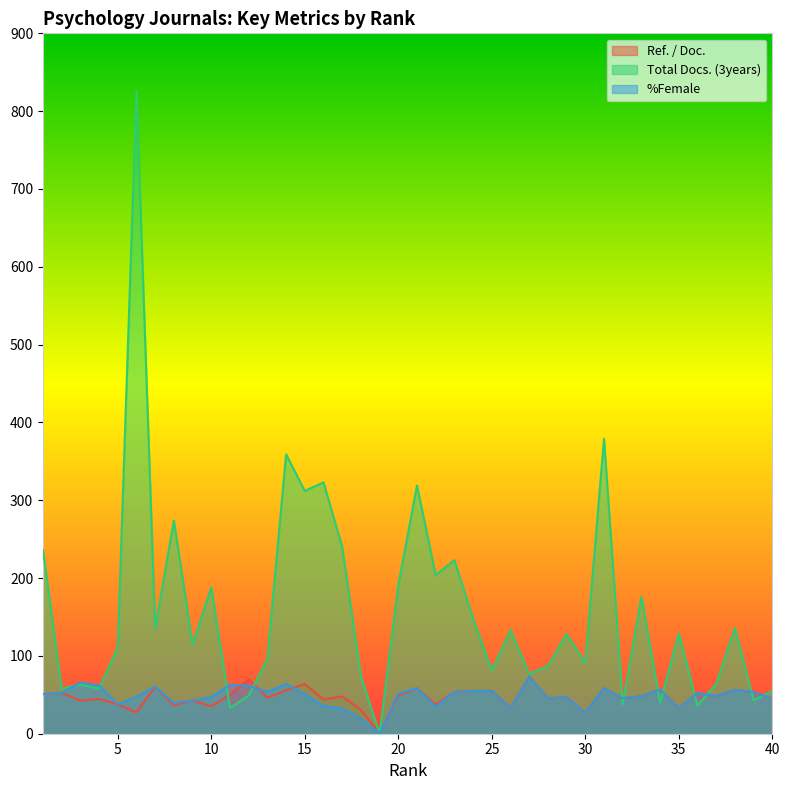

What are all the series names shown in the legend?

Ref. / Doc., Total Docs. (3years), %Female